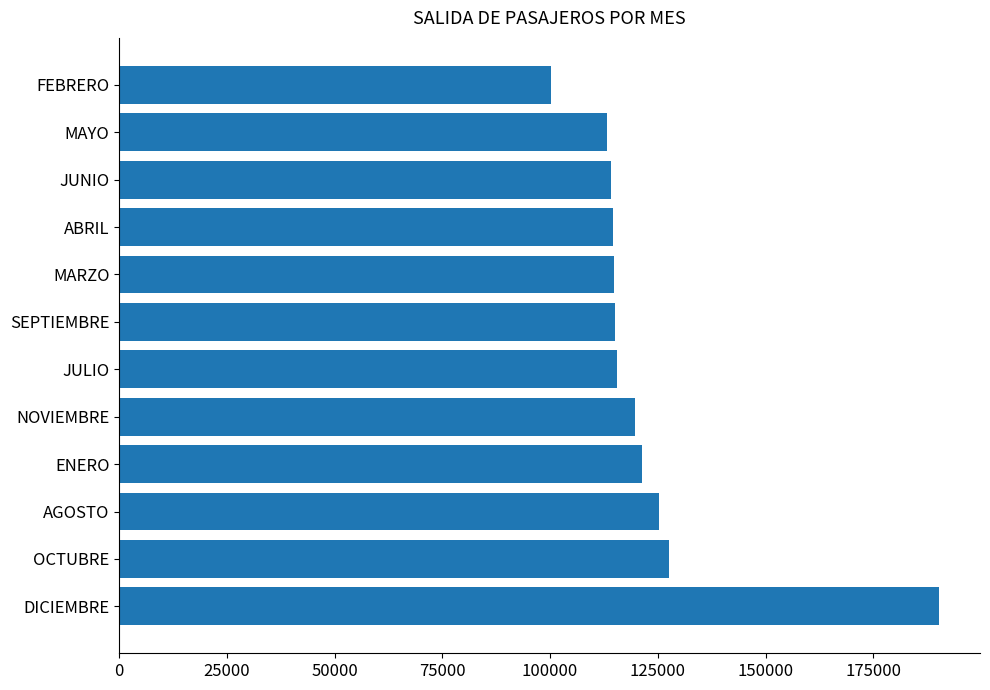

What is the change in value from MARZO to FEBRERO?

-14620